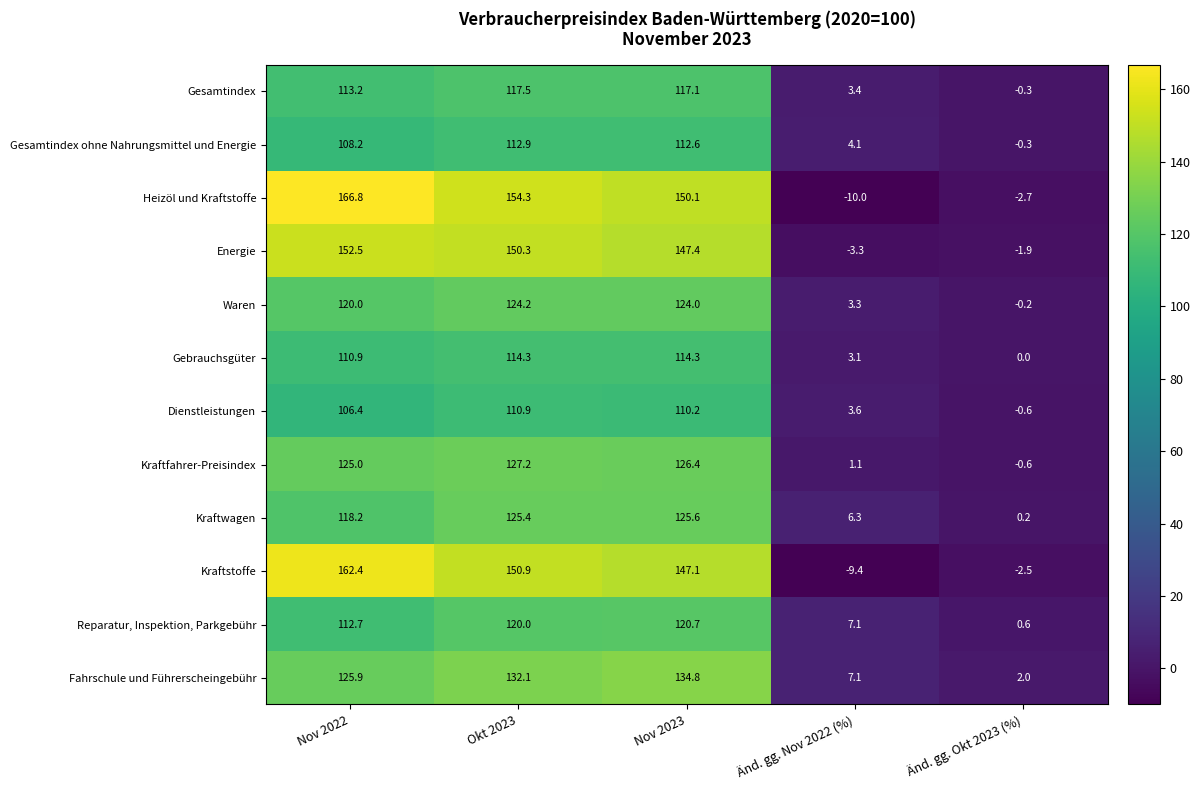

Rank the series by their maximum value, from highest to lowest.

Heizöl und Kraftstoffe, Kraftstoffe, Energie, Fahrschule und Führerscheingebühr, Kraftfahrer-Preisindex, Kraftwagen, Waren, Reparatur, Inspektion, Parkgebühr, Gesamtindex, Gebrauchsgüter, Gesamtindex ohne Nahrungsmittel und Energie, Dienstleistungen